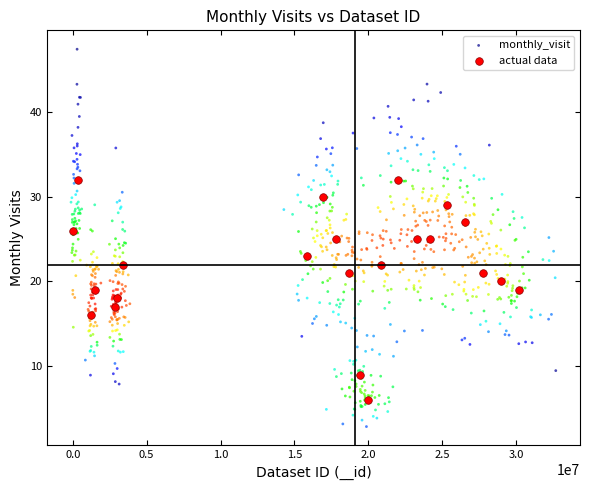

Which series reaches the maximum Y coordinate?

monthly_visit